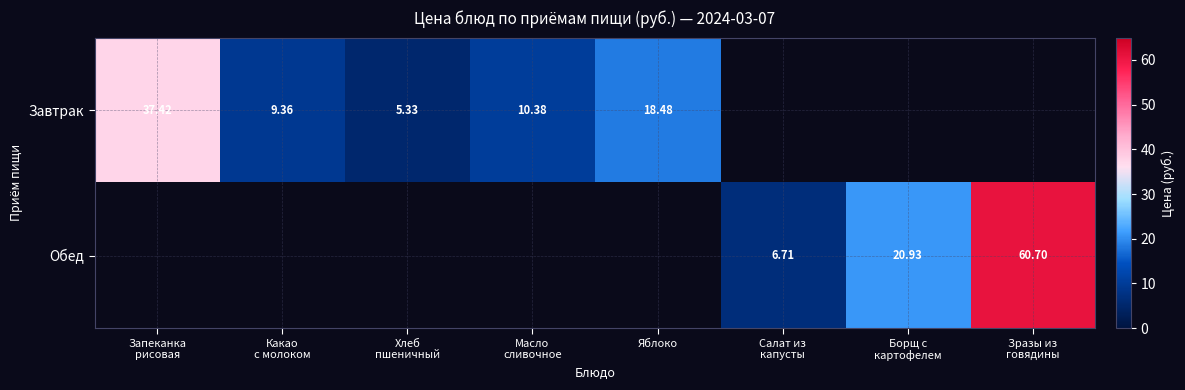

Which has a higher value, Масло
сливочное or Хлеб
пшеничный?

Масло
сливочное